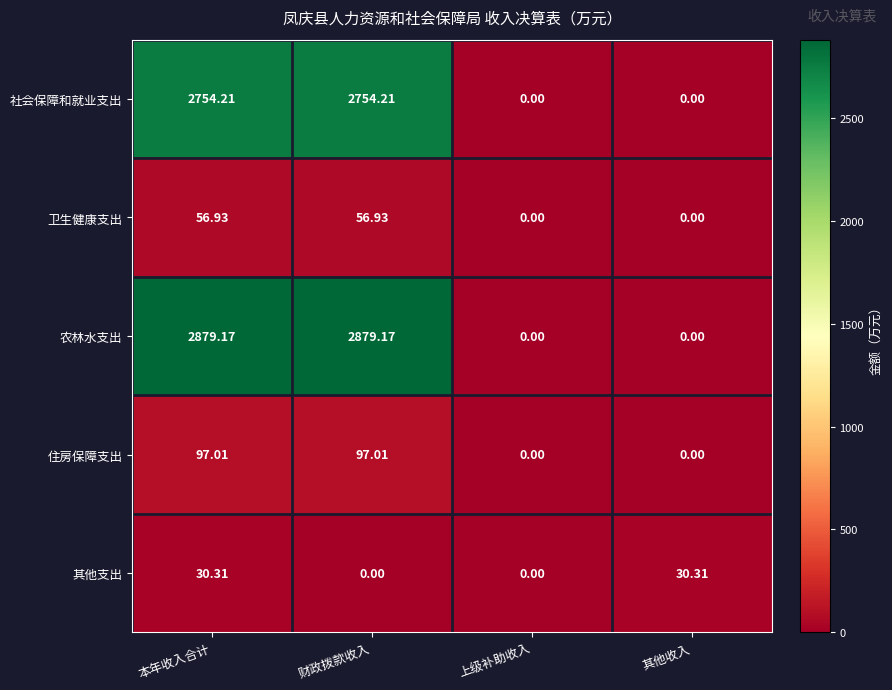

Is the value of 住房保障支出 at 本年收入合计 greater than the value of 其他支出 at 上级补助收入?

Yes